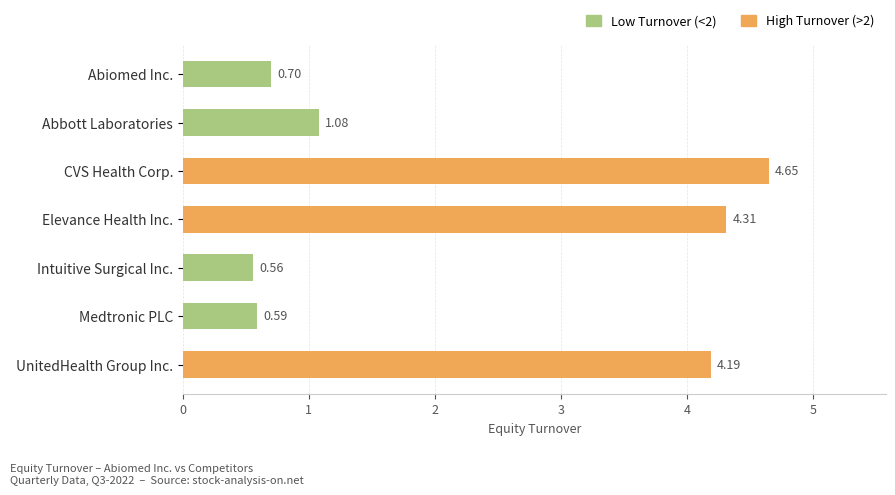

Count the number of values greater than 1.

4